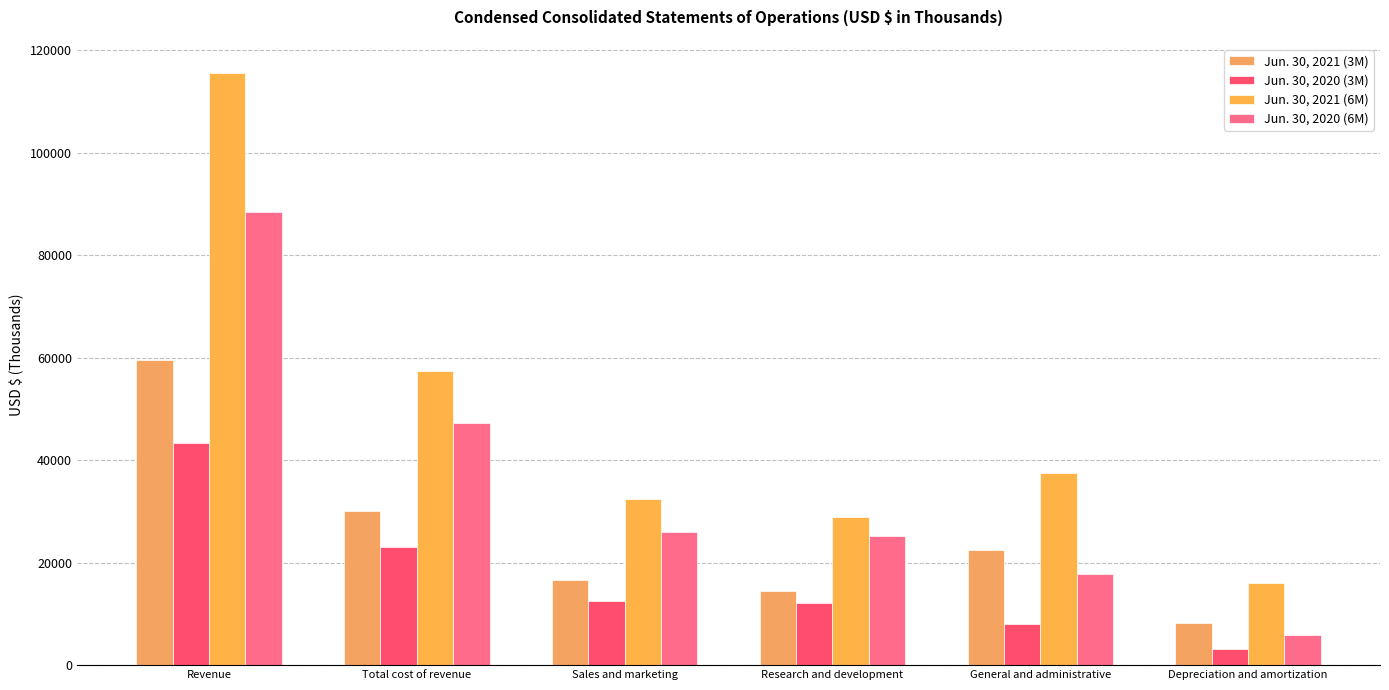

Rank the series by their average value, from highest to lowest.

Jun. 30, 2021 (6M), Jun. 30, 2020 (6M), Jun. 30, 2021 (3M), Jun. 30, 2020 (3M)